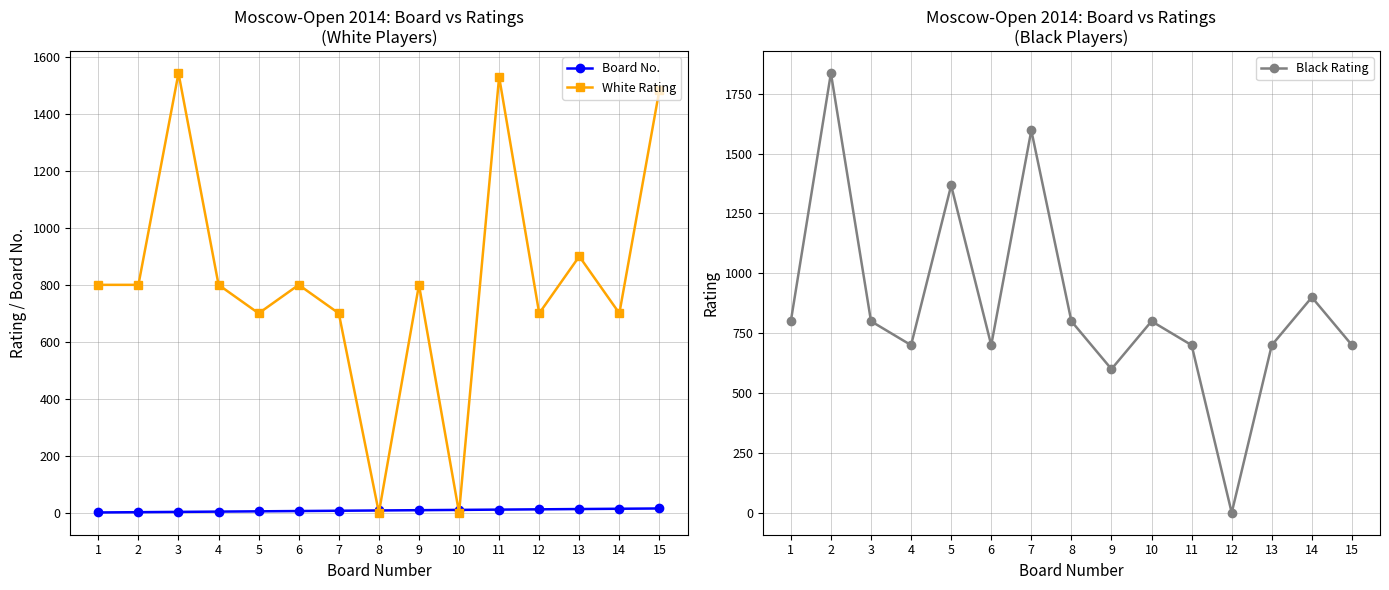

What is the value of the Black Rating point at the 1st from the left?

800